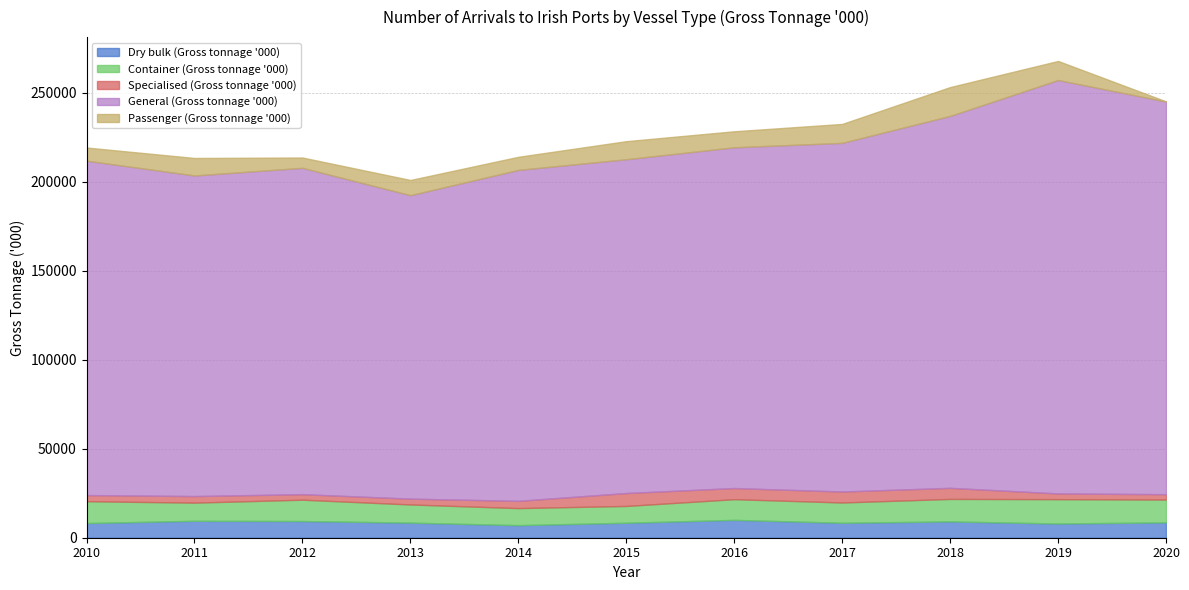

At how many categories does at least one series exceed 130917?

11